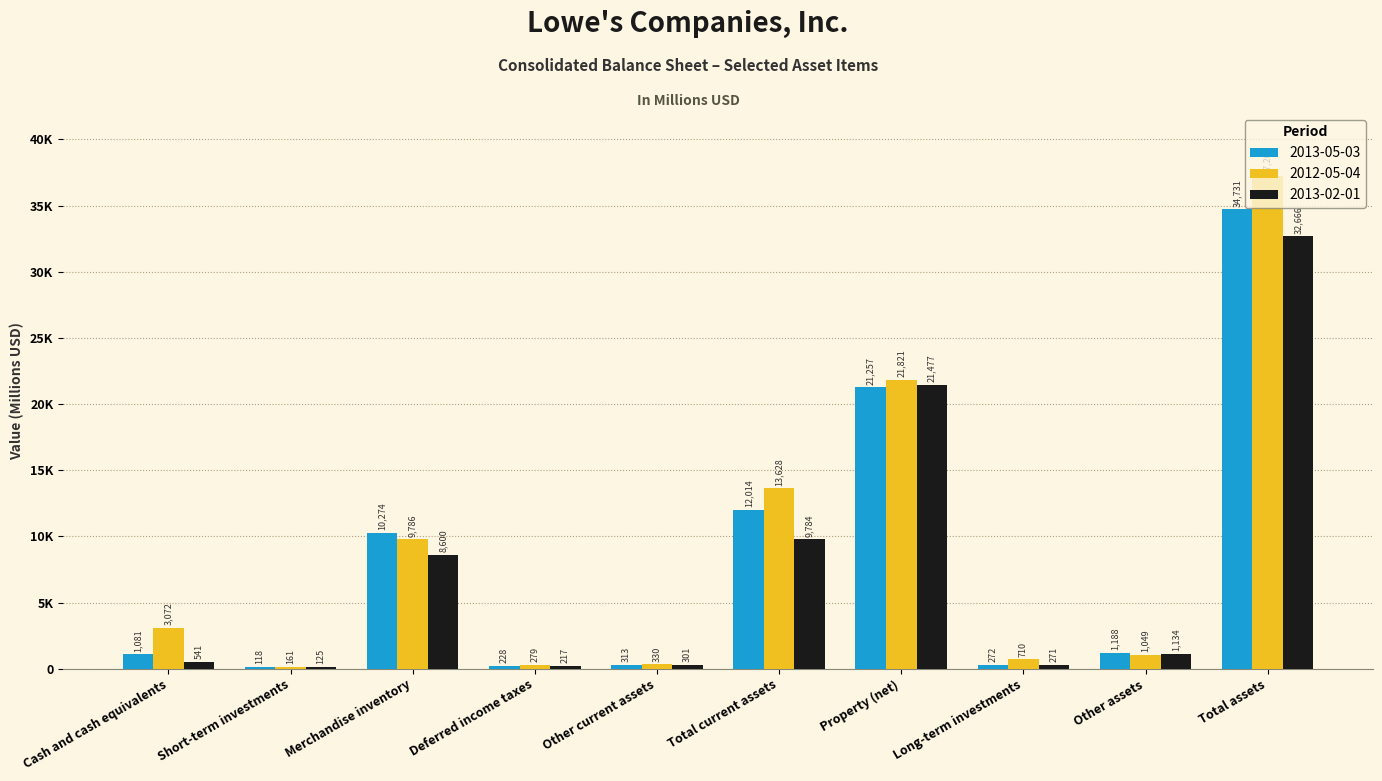

The value of 2012-05-04 at Property (net) is 8994. True or false?

False